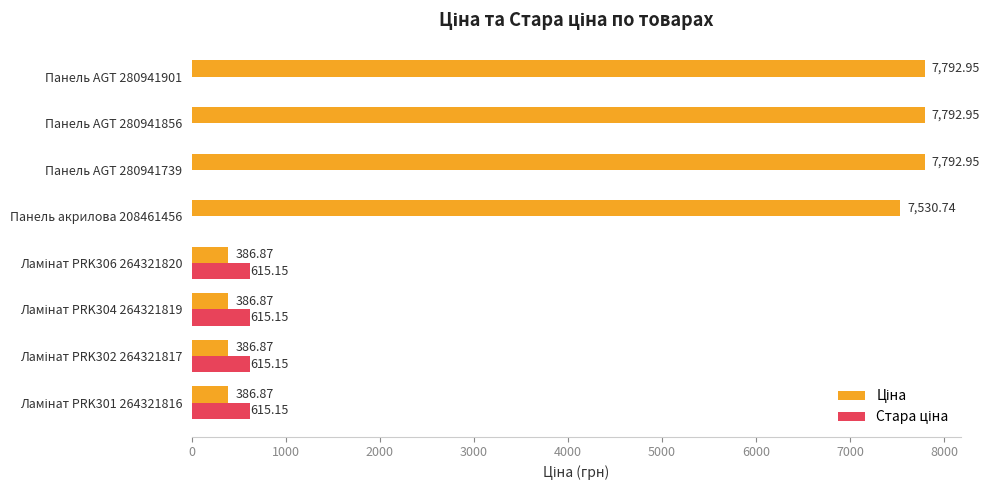

How many distinct data groups are displayed?

2